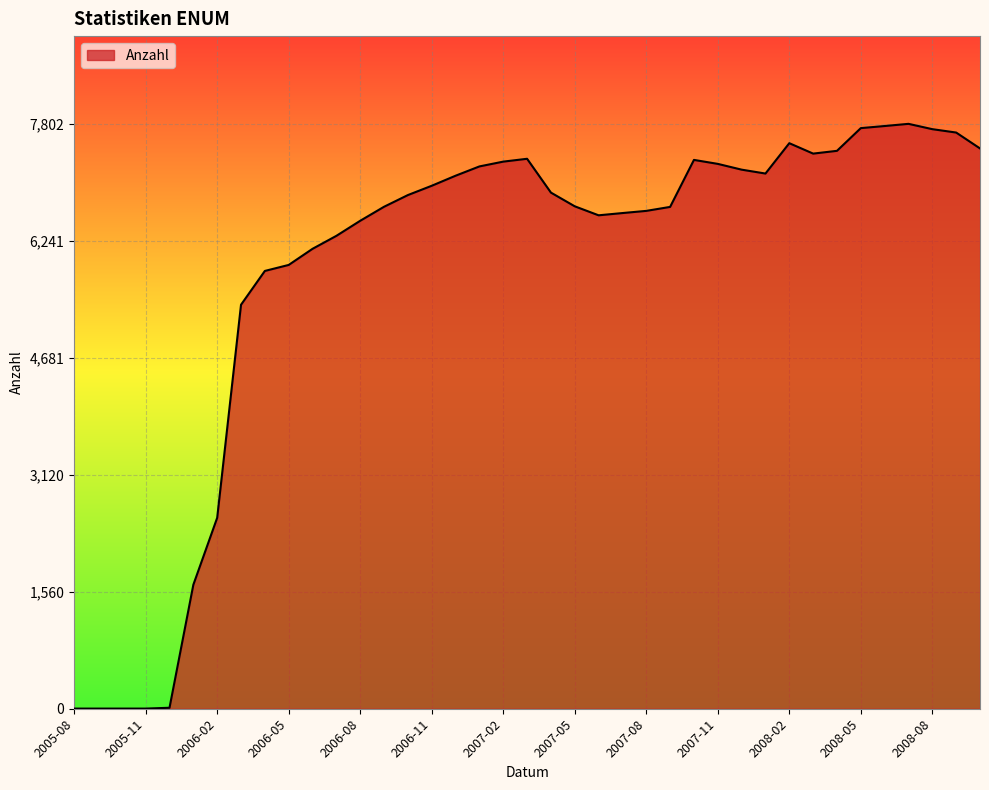

Does the chart display data point markers on the line(s)?

No